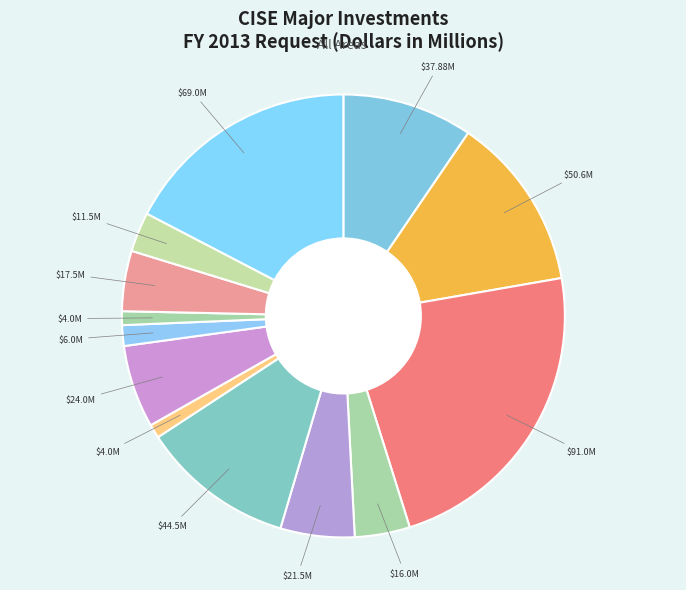

How many segments does this pie chart have?

13